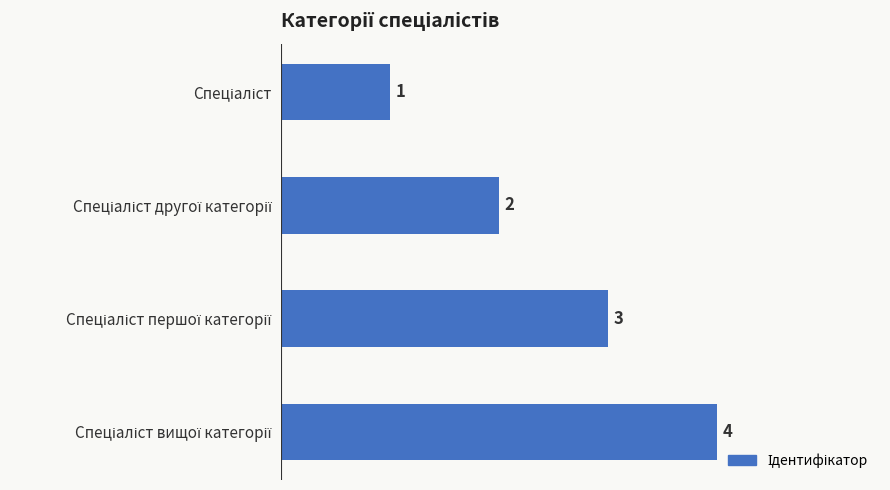

How many data points are less than 3?

2